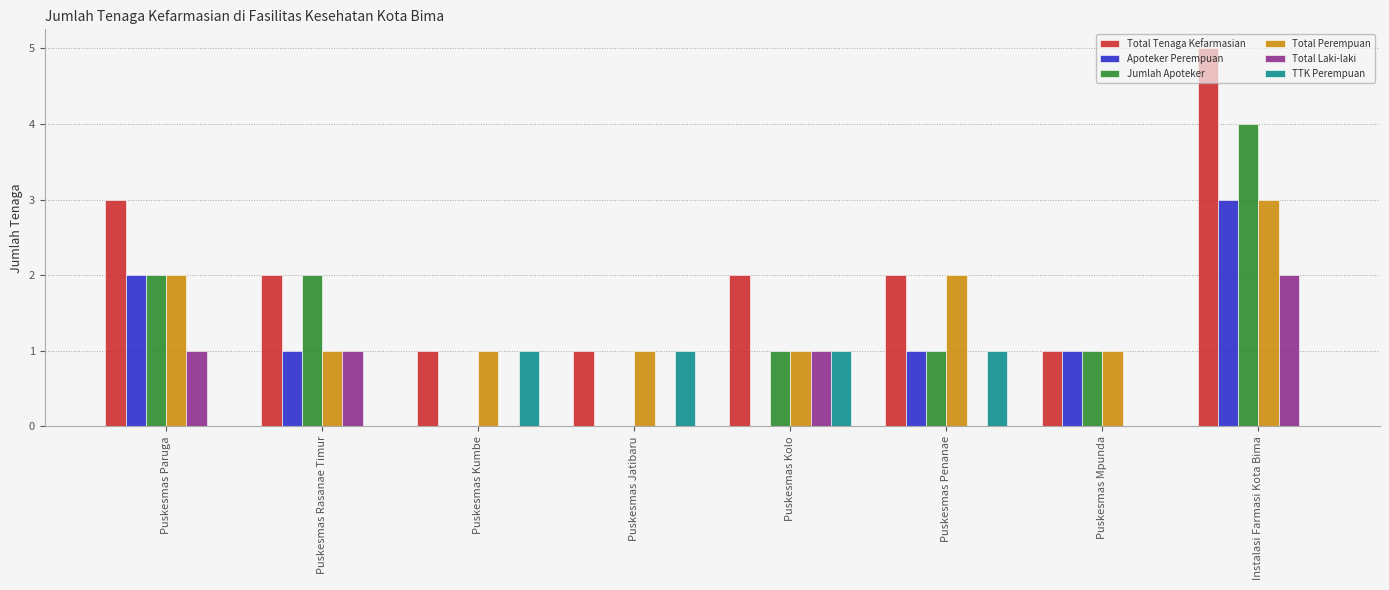

Between Puskesmas Rasanae Timur and Puskesmas Jatibaru, which series saw the biggest shift?

Jumlah Apoteker